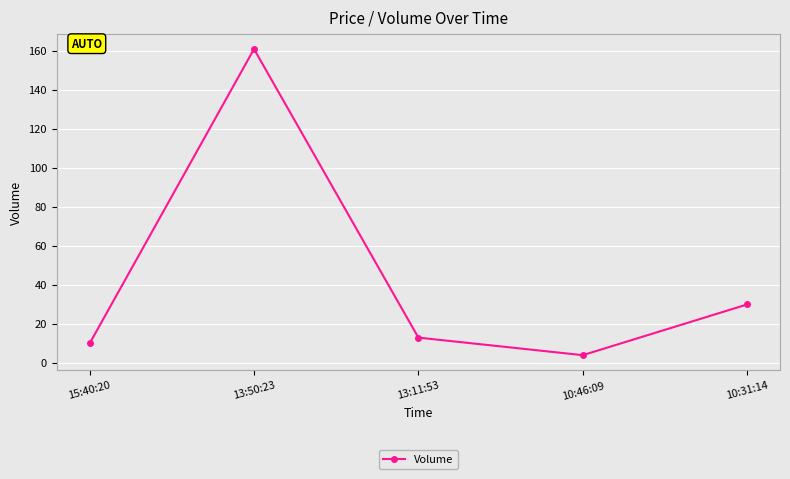

How many data points are less than 13?

2